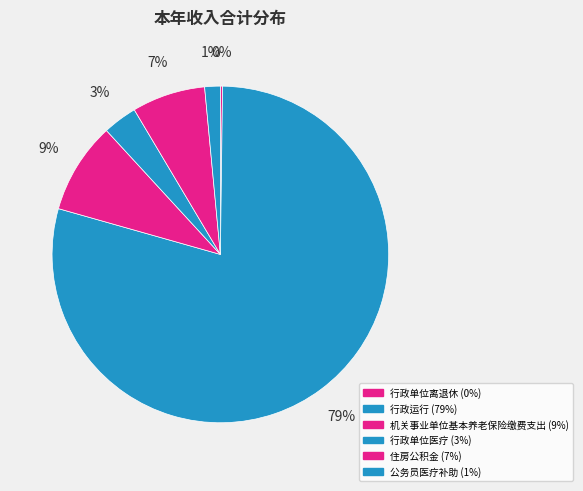

Between 公务员医疗补助 and 行政单位医疗, which is larger?

行政单位医疗